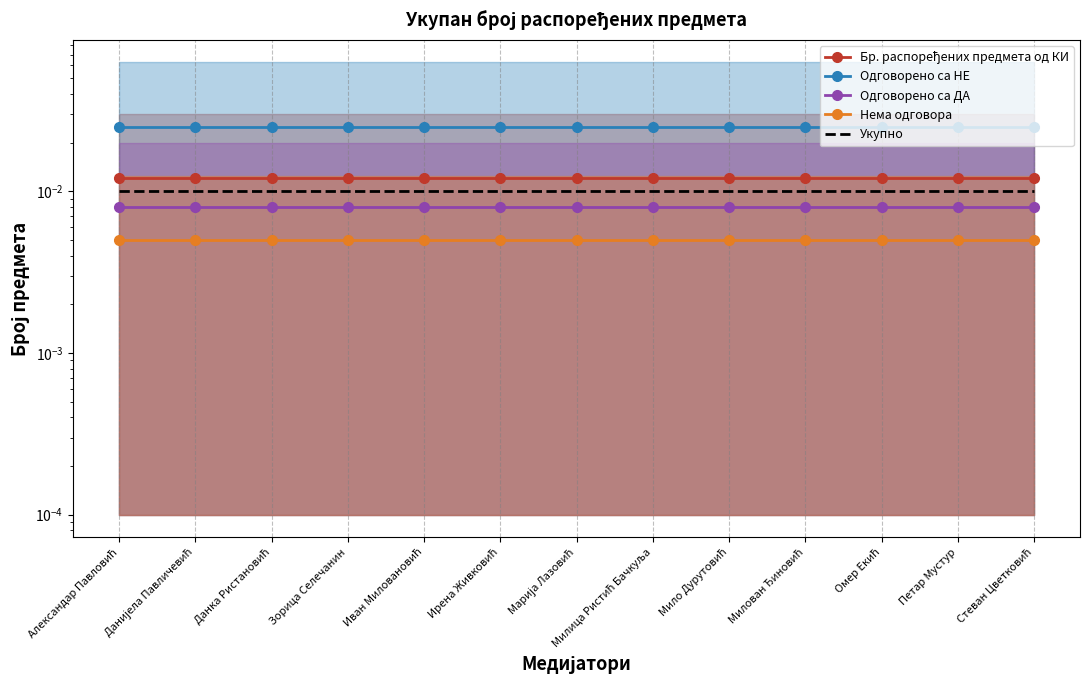

Which series changed the most between Зорица Селечанин and Омер Екић?

Бр. распоређених предмета од КИ